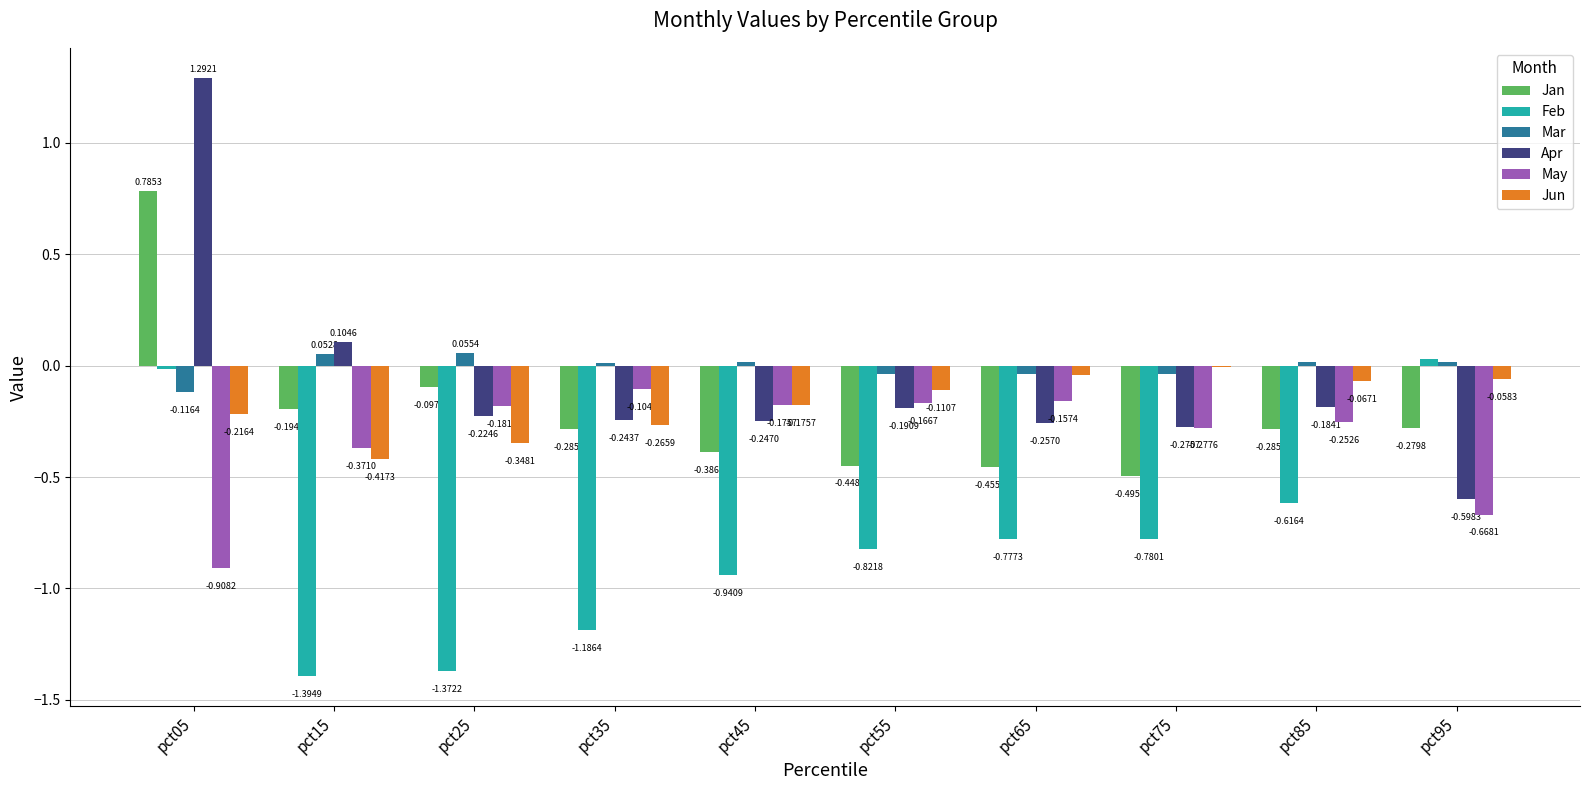

At which category is the sum across all series the highest?

pct05